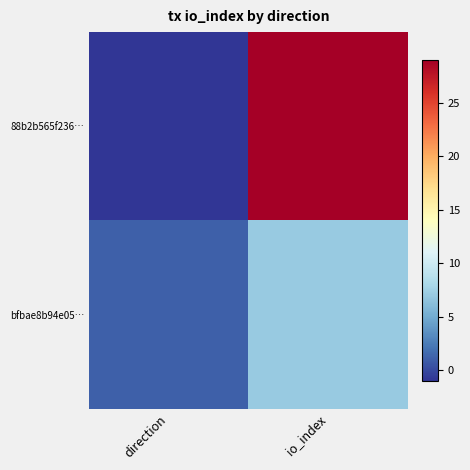

Reading left to right, transcribe all the data shown in this chart.

88b2b565f236…: direction=-1	io_index=29
bfbae8b94e05…: direction=1	io_index=7